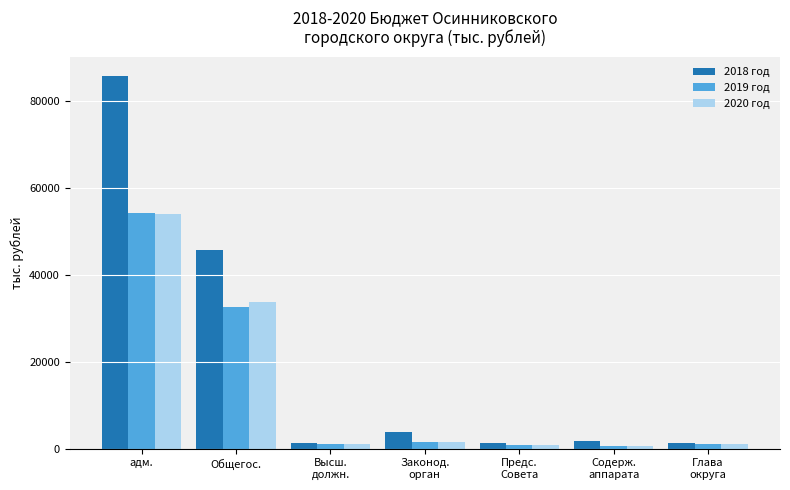

What is the value of the 2019 год bar at the 2nd from the left?

32709.1